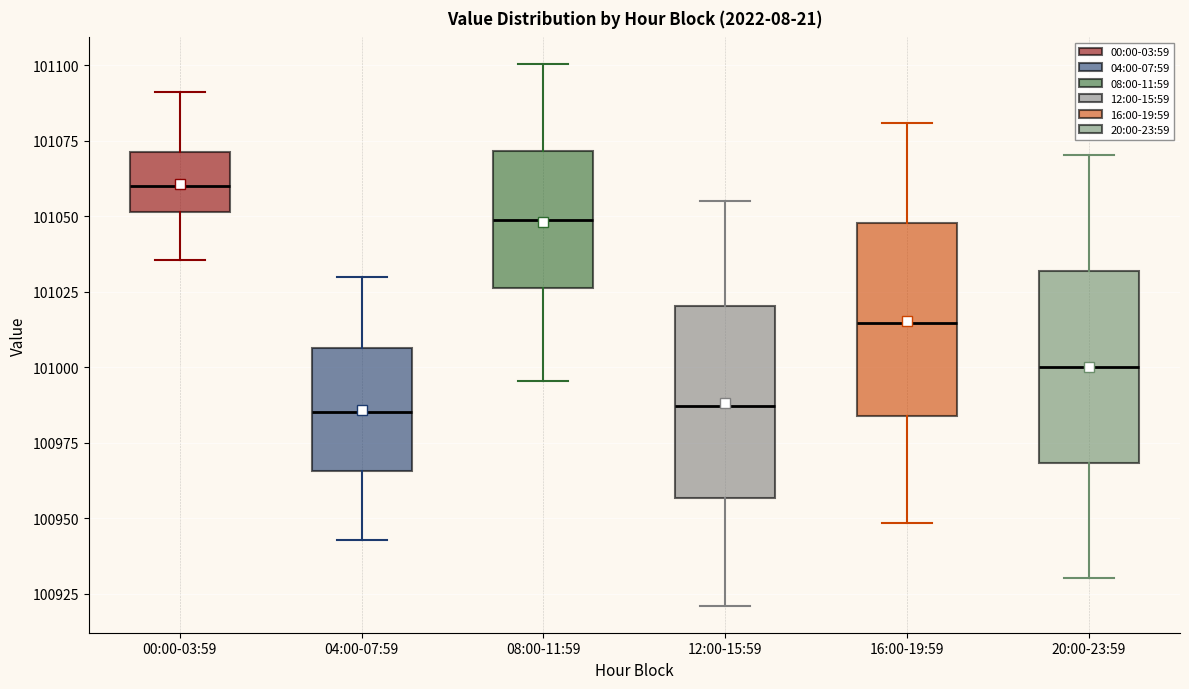

Which box has the highest median line?

00:00-03:59